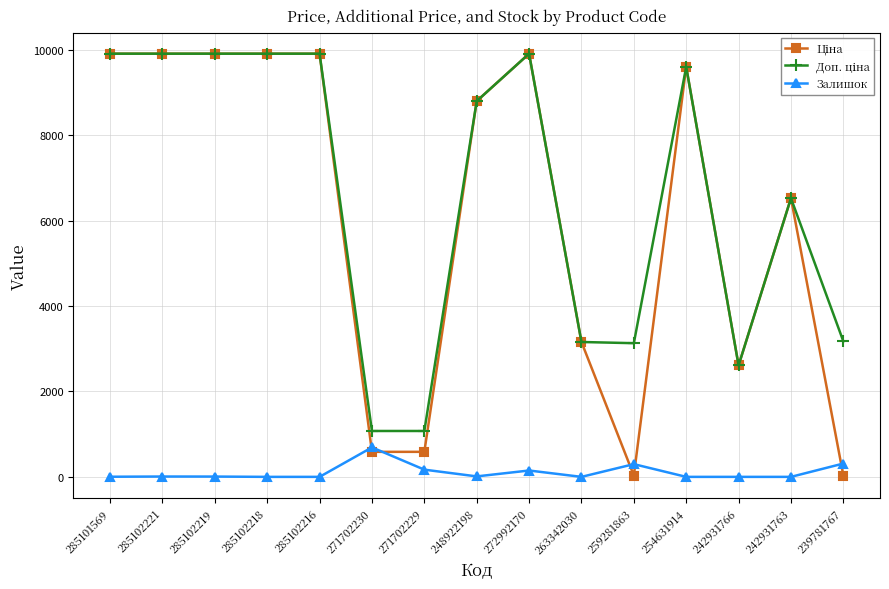

At how many categories does at least one series exceed 2932?

12